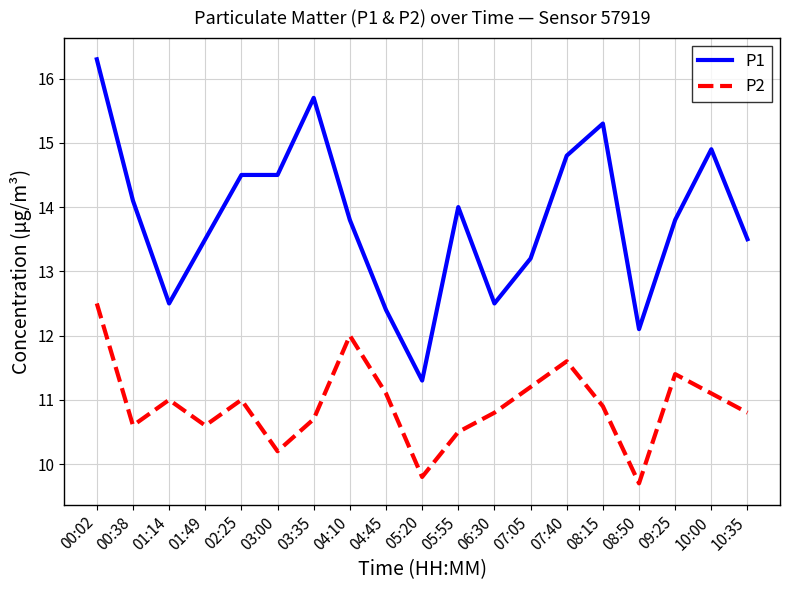

What is the difference between the highest and lowest values at 04:10?

1.8